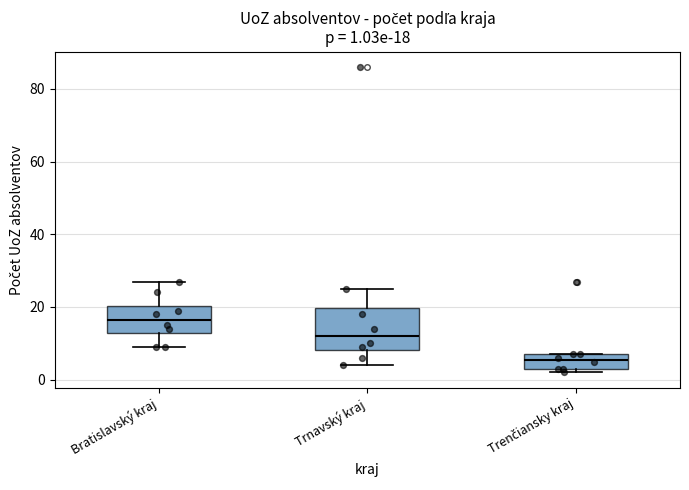

Which box's median line is the highest?

Bratislavský kraj